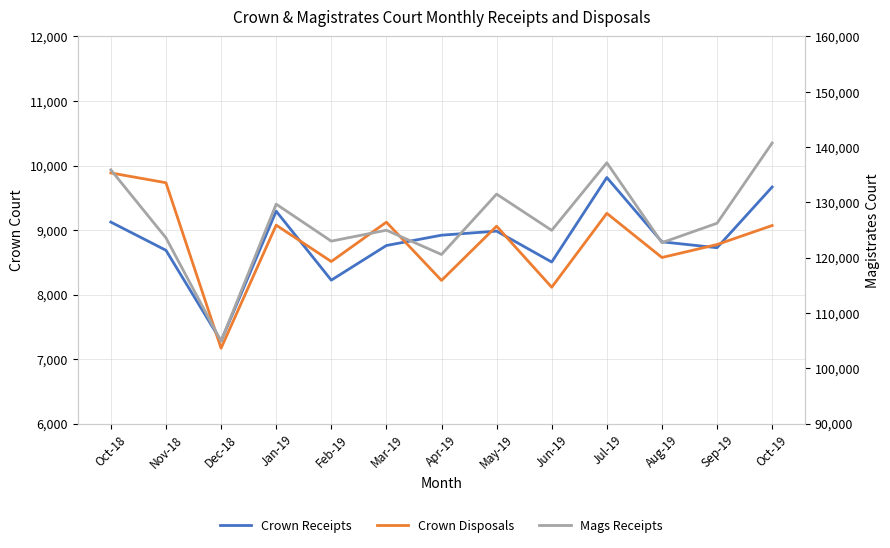

What is the difference between the Crown Receipts values at May-19 and Sep-19?

257